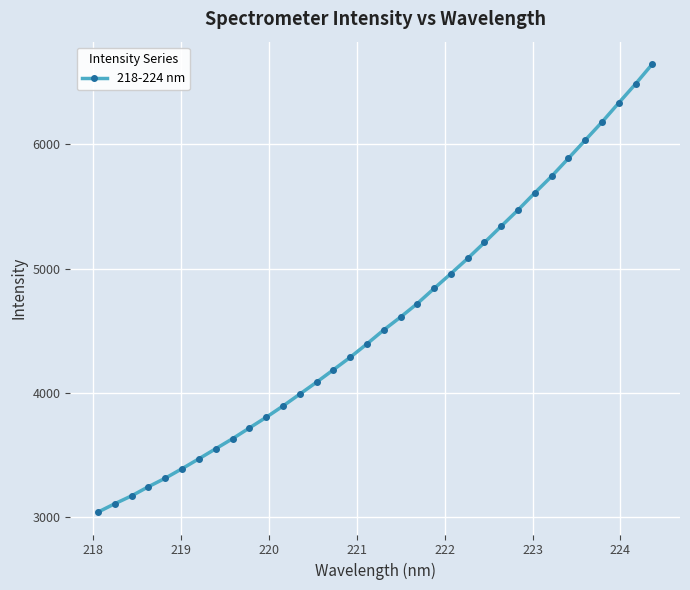

What is the difference between the second highest and second lowest values?

3382.4